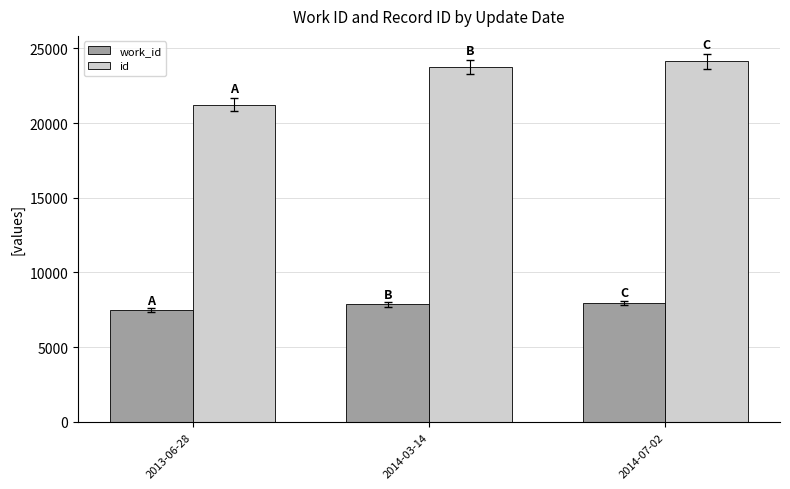

What is the maximum value shown in the chart?

24124